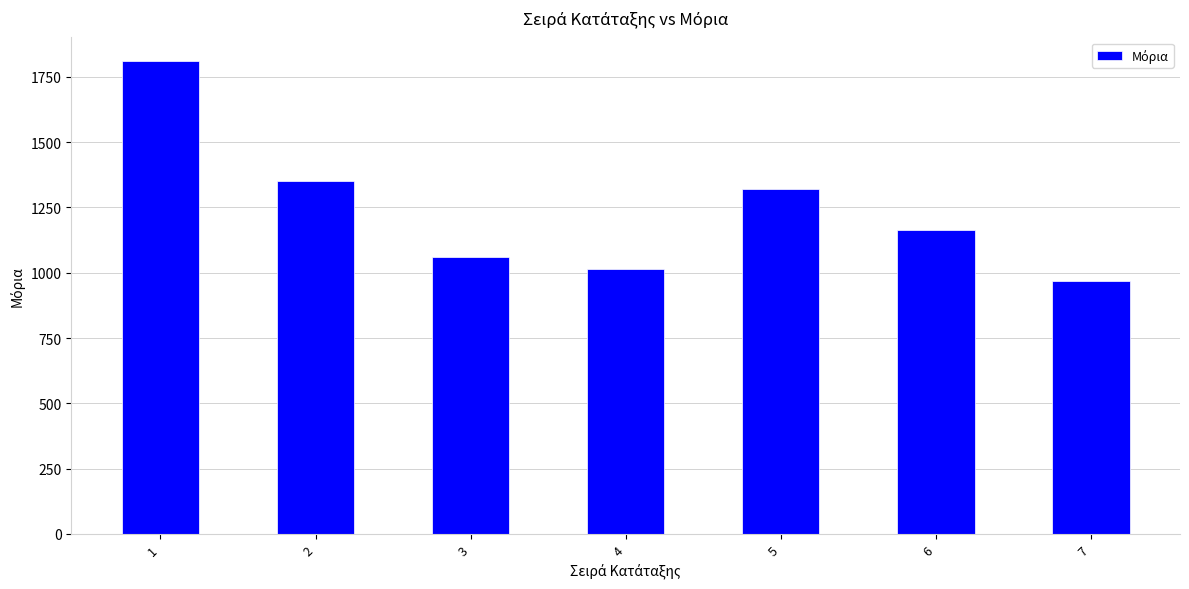

How many values are below 1163?

3